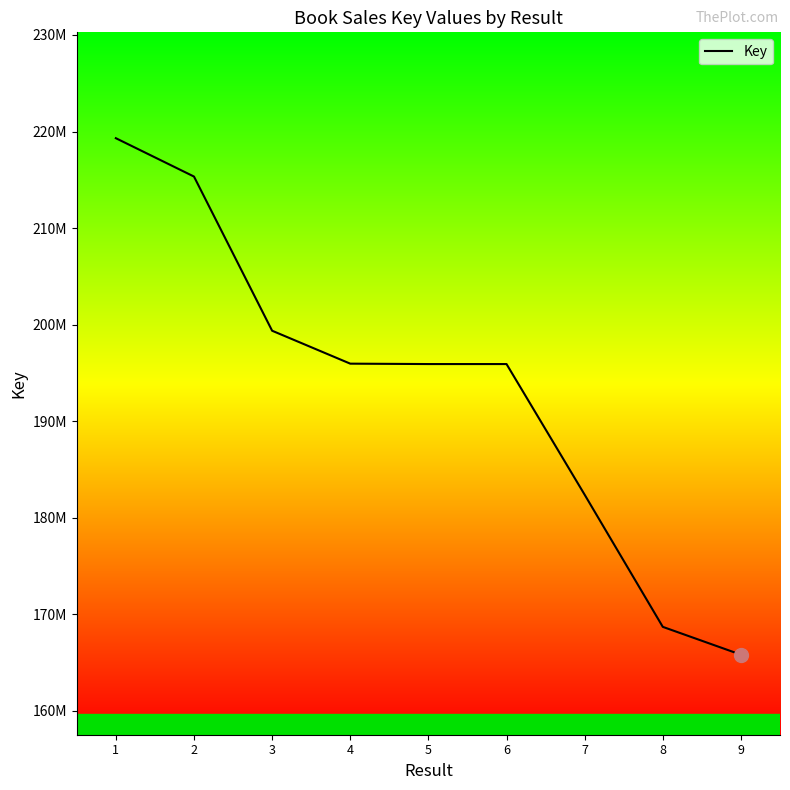

The value at 9 is 230670927. True or false?

False